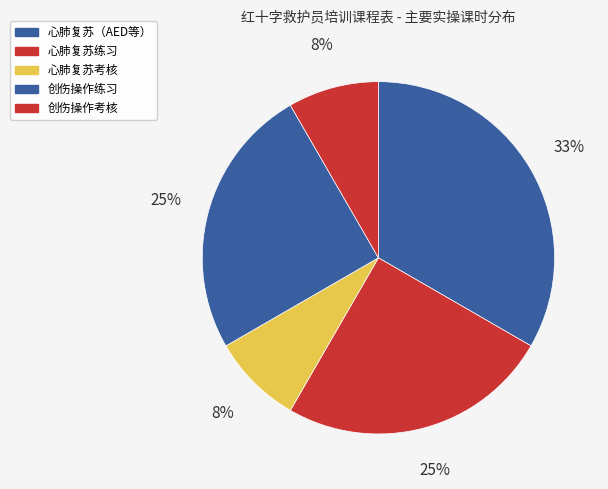

How many slices are in this pie chart?

5